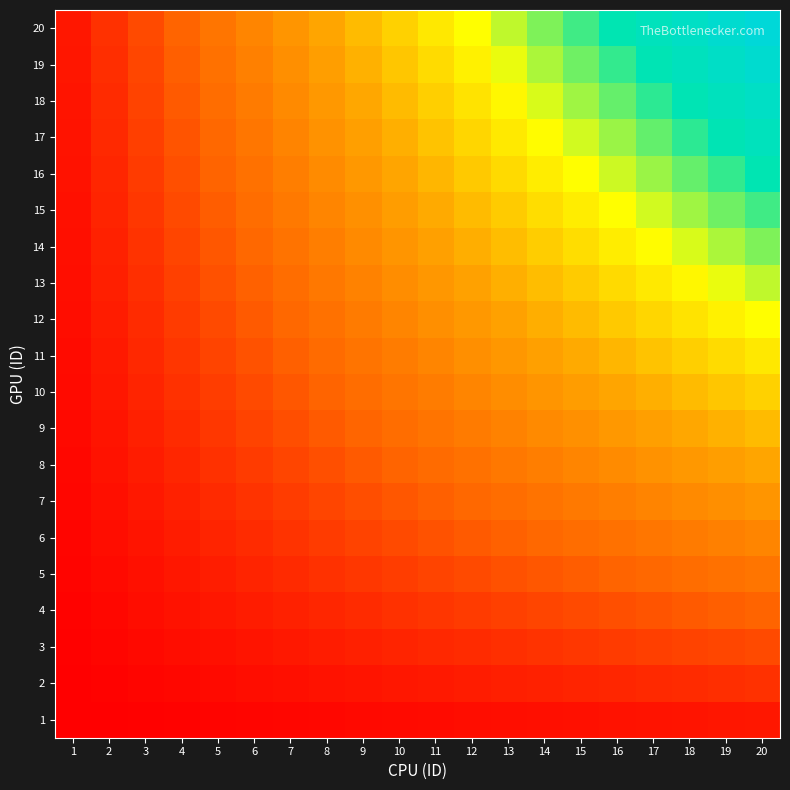

List the series in order of their peak value, highest first.

20, 19, 18, 17, 16, 15, 14, 13, 12, 11, 10, 9, 8, 7, 6, 5, 4, 3, 2, 1